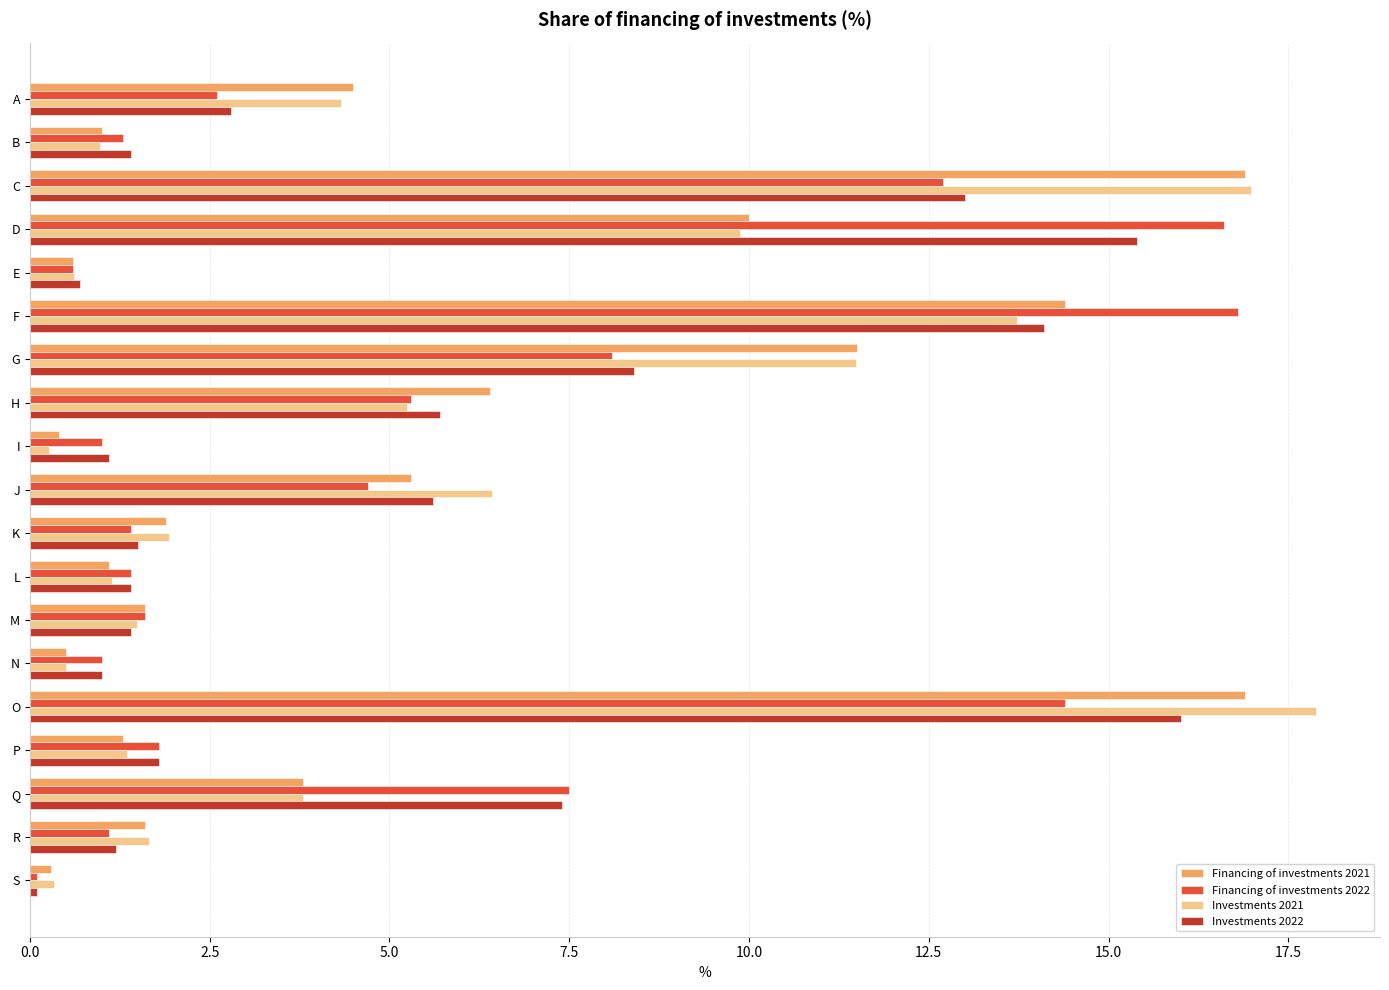

Is the value of Financing of investments 2022 at S greater than the value of Investments 2022 at Q?

No